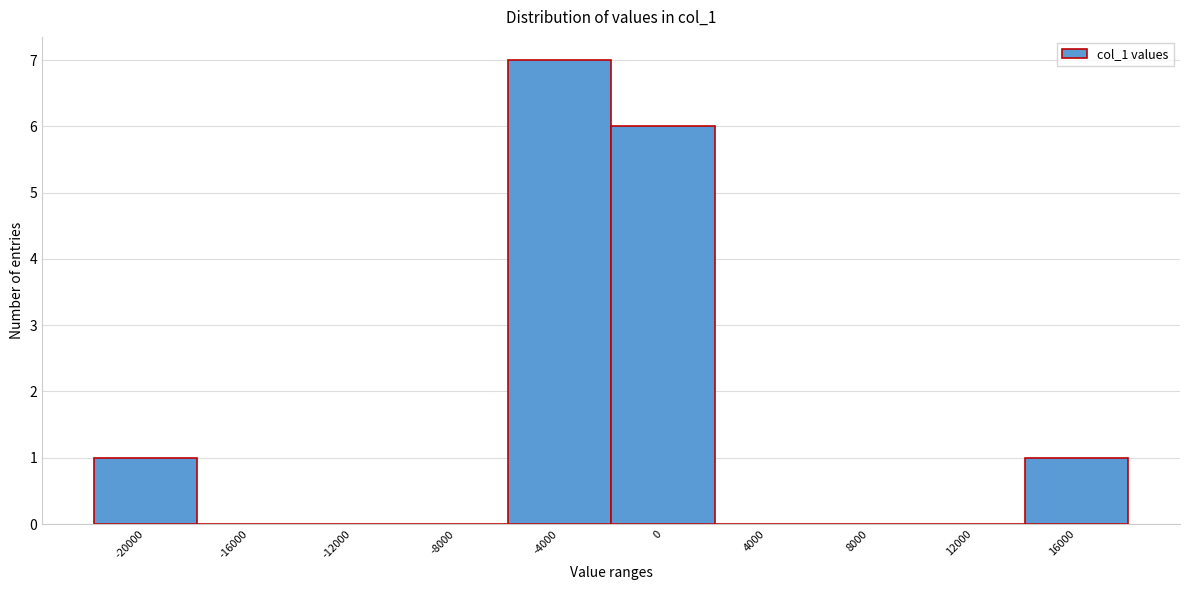

Reading right to left, extract all data points from this chart.

16000=1	12000=0	8000=0	4000=0	0=6	-4000=7	-8000=0	-12000=0	-16000=0	-20000=1